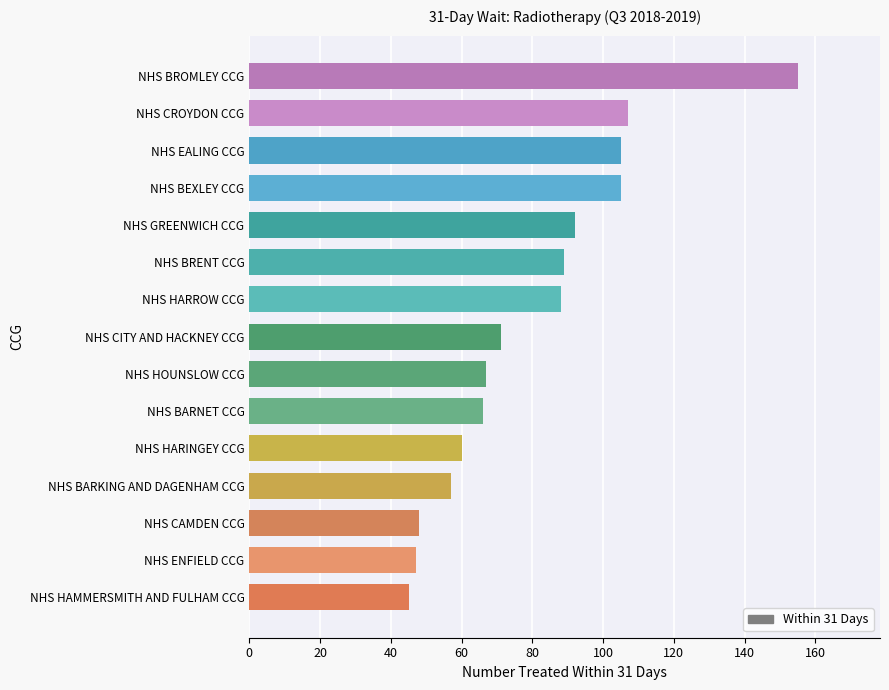

Is it true that the value at NHS BRENT CCG is 157?

False